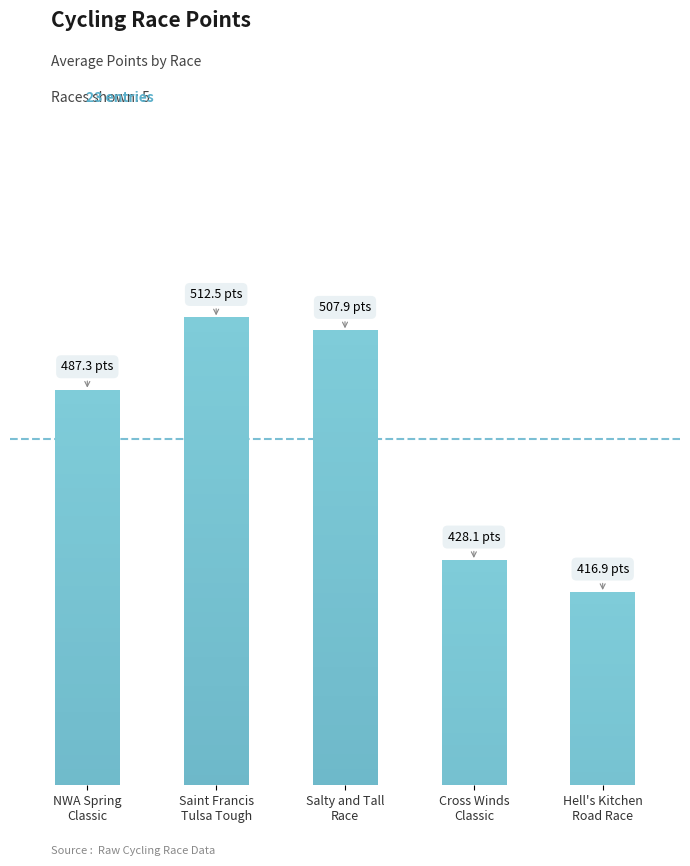

Does the chart contain any negative values?

No